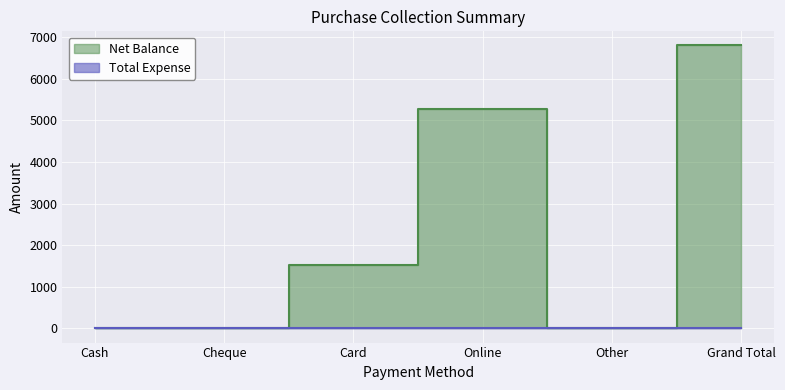

Reading left to right, transcribe all the data shown in this chart.

0	0	1522	5277	0	6799